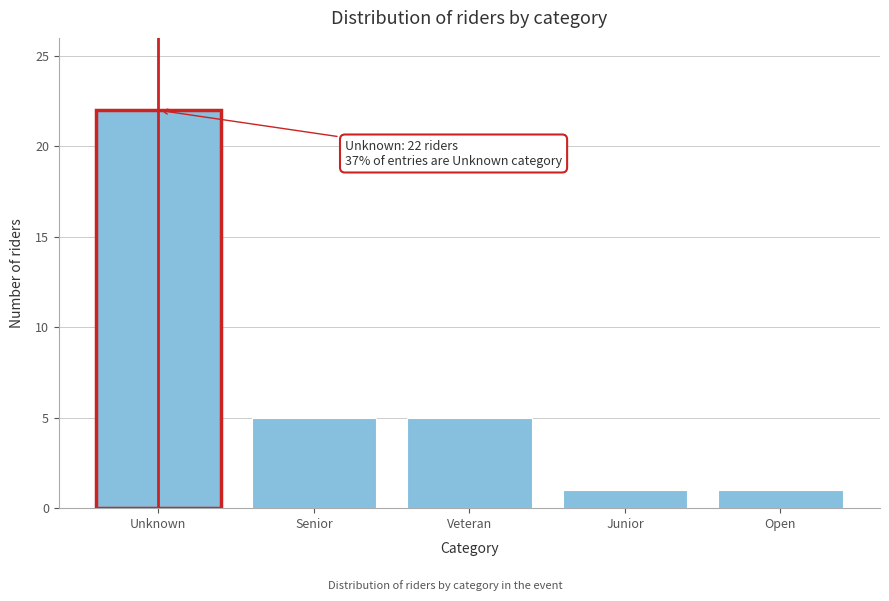

Reading left to right, what are all the values shown in this chart?

22	5	5	1	1